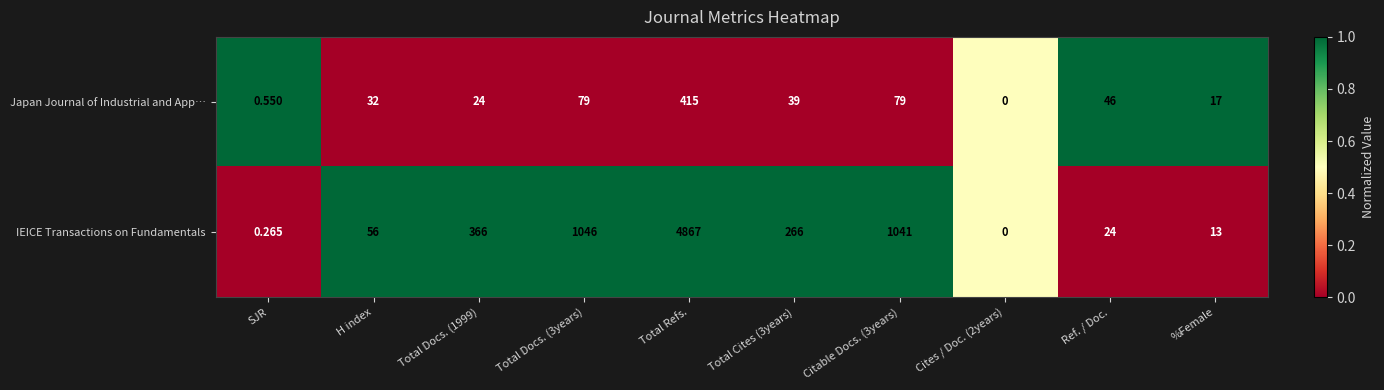

Rank the series by their maximum value, from lowest to highest.

Japan Journal of Industrial and App…, IEICE Transactions on Fundamentals